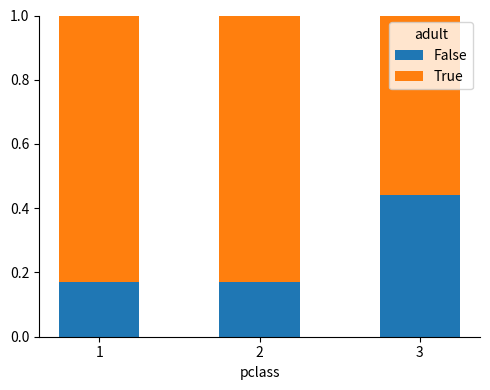

What is the difference between the maximum and minimum values in the False series?

0.3